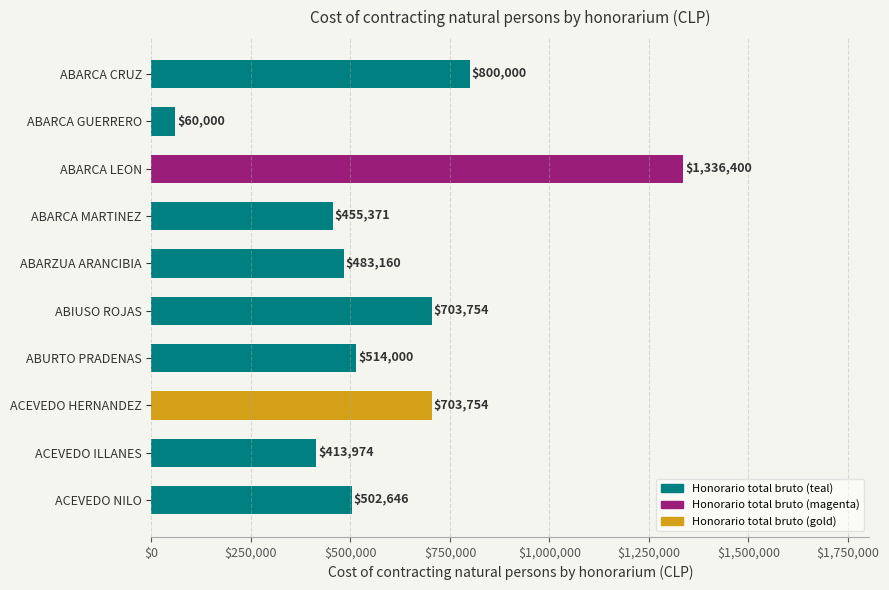

What is the sum of all values?

5973059